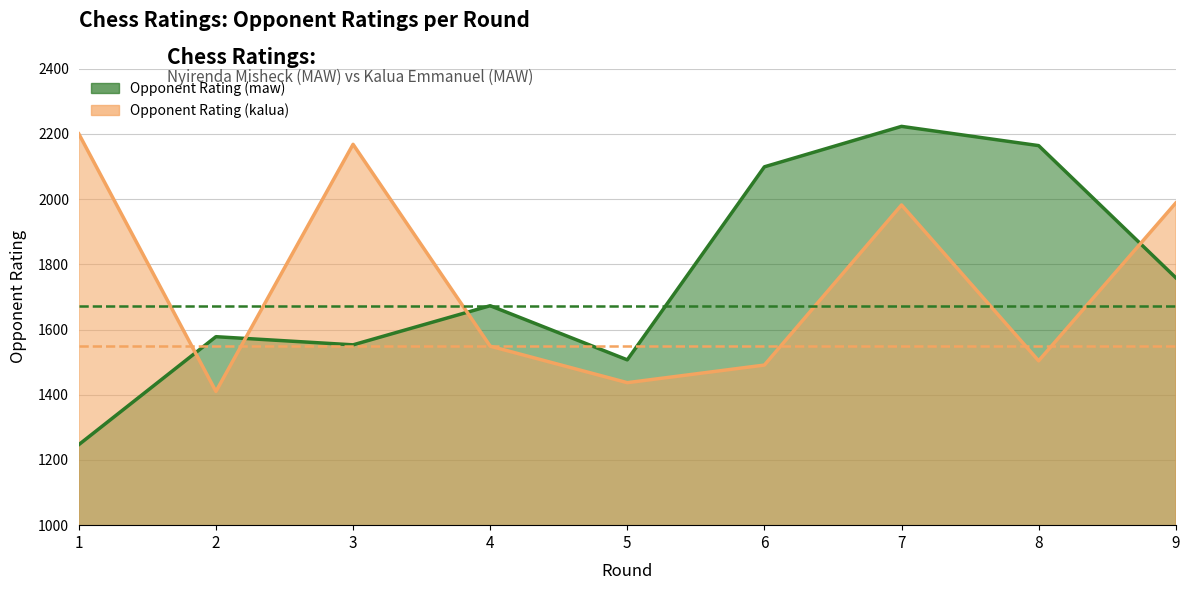

What is the smallest value displayed?

1247